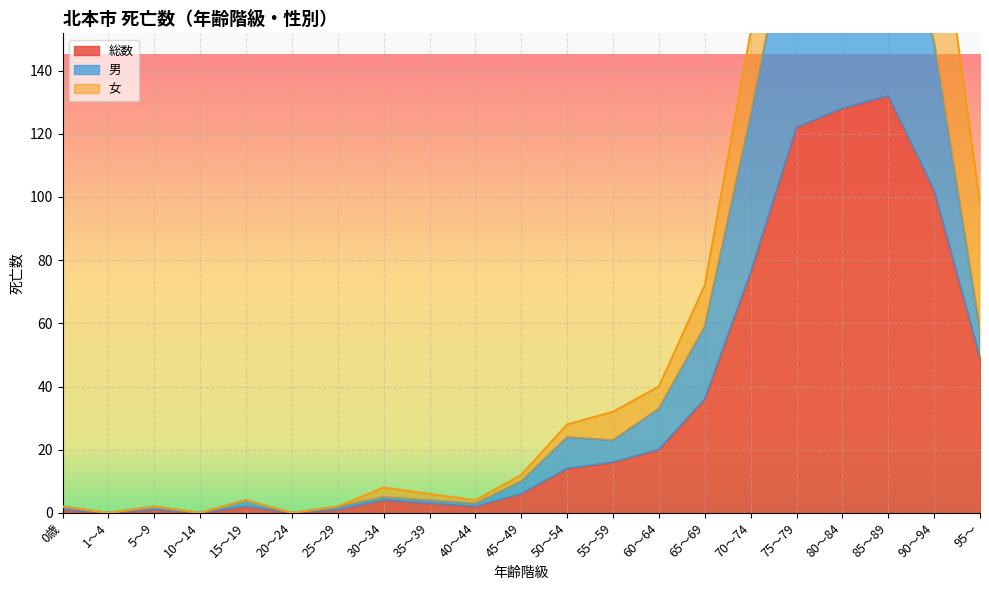

At which label is 総数 closest to 66?

70～74